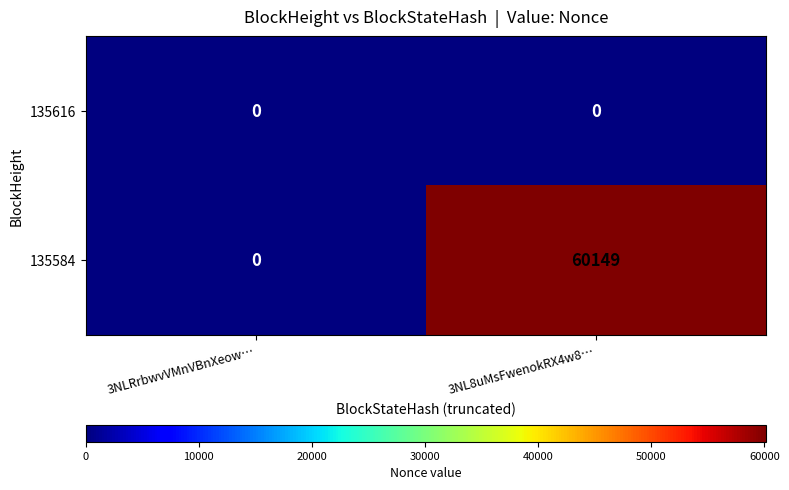

At which label is 135584 closest to 30074?

3NLRrbwvVMnVBnXeow…